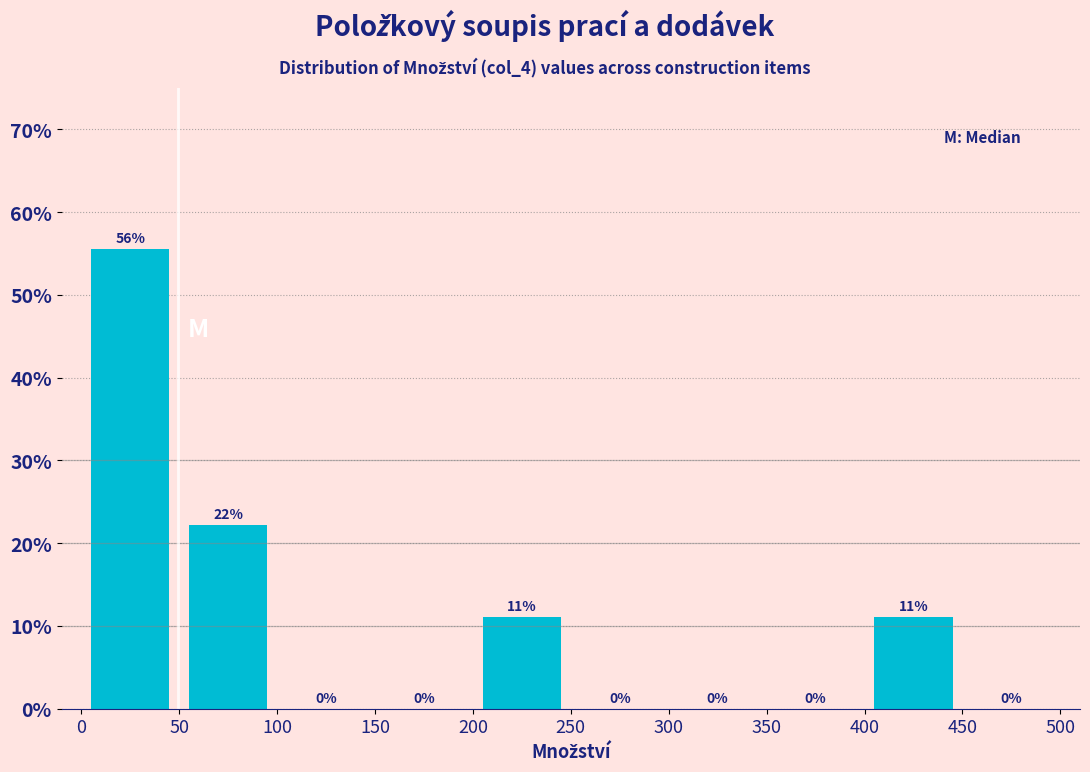

Which range on the x-axis has the tallest bar?

0 to 50